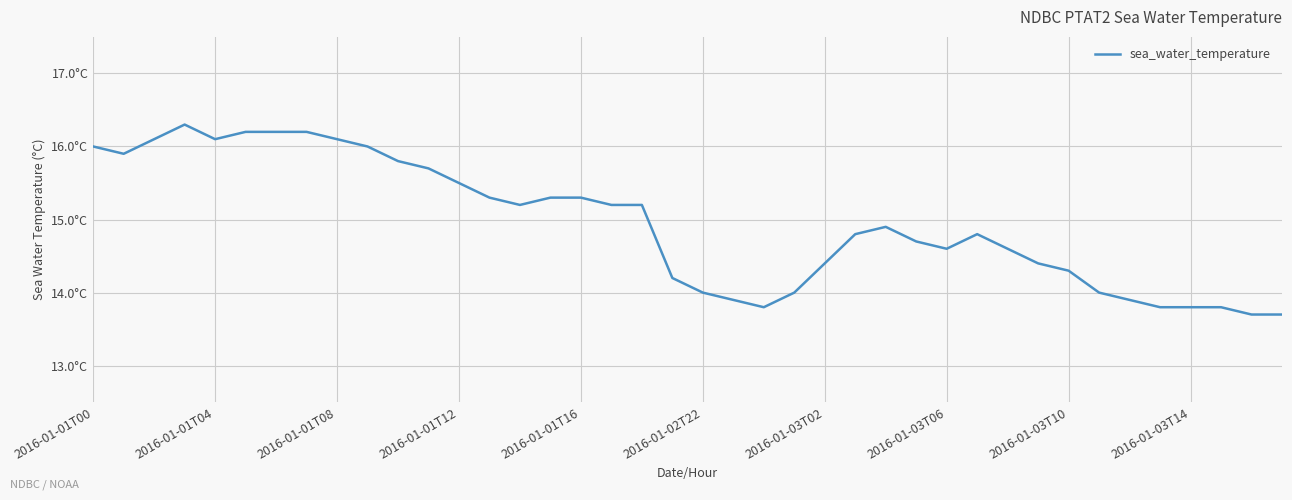

True or false: there are more than 0 points higher than both neighbors.

True